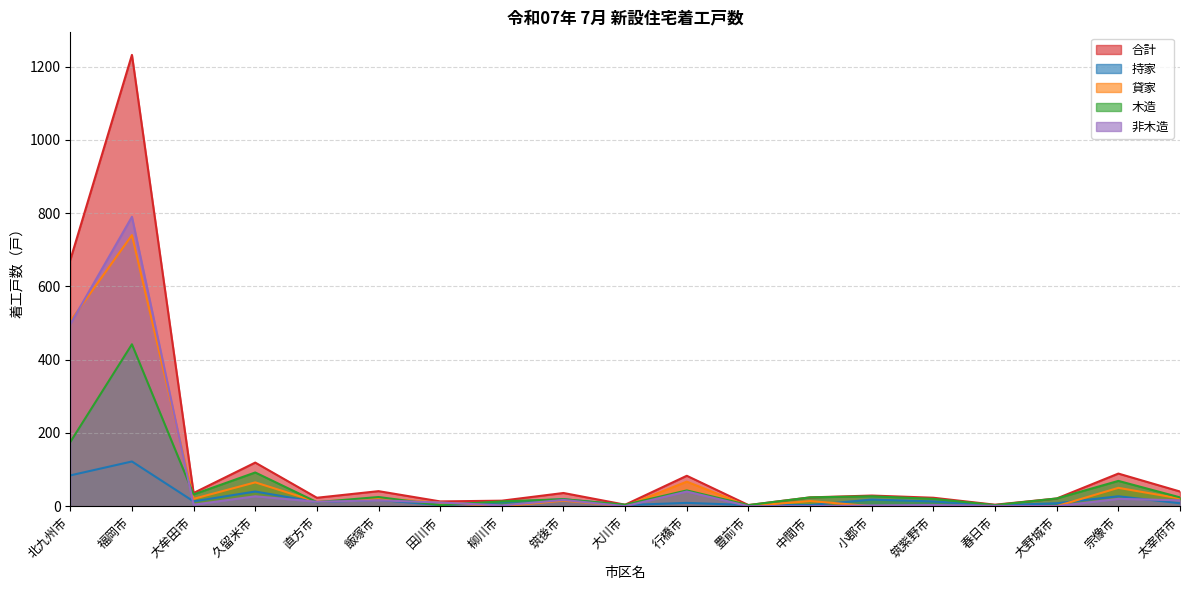

What is the label of the 18th point from the left?

宗像市